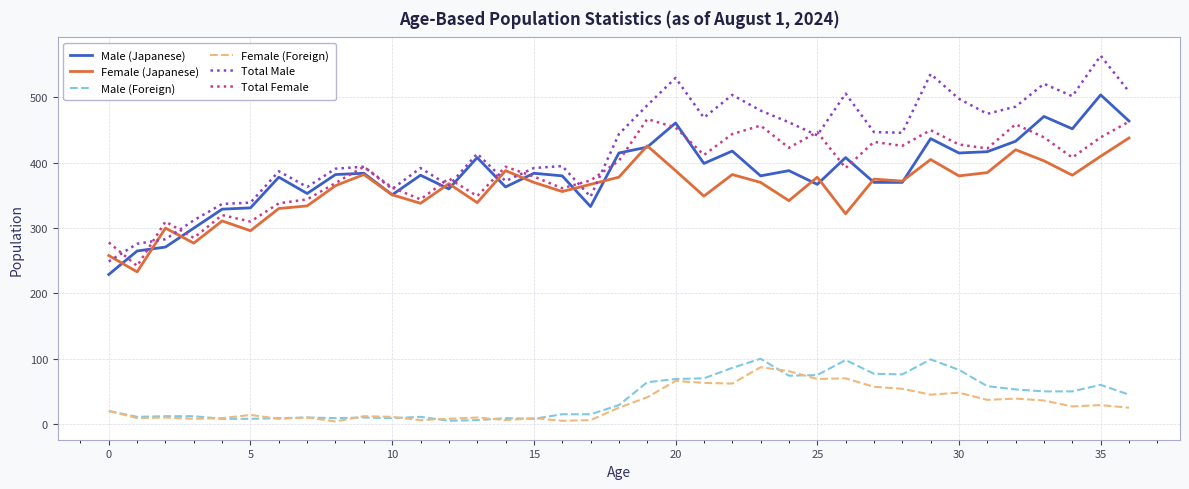

How many lines are shown in the chart?

6